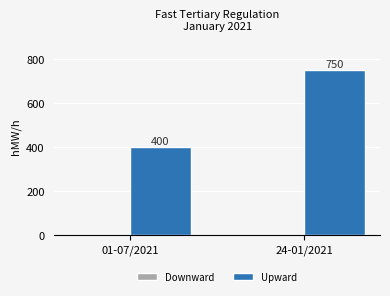

Does the chart contain any negative values?

No